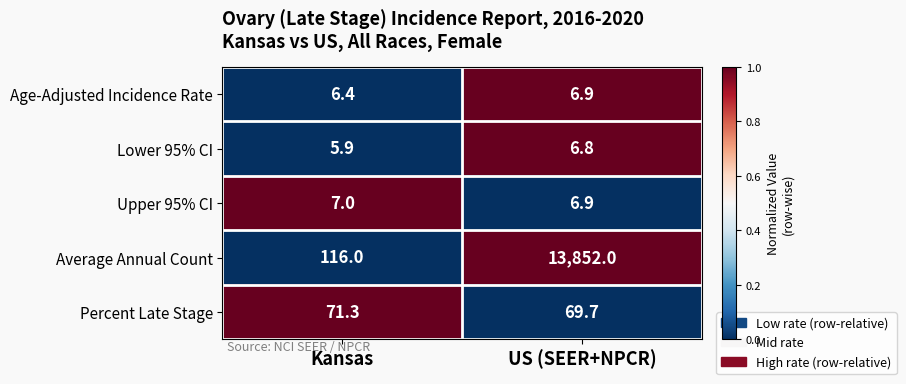

What is the sum of all Average Annual Count values?

13968.0